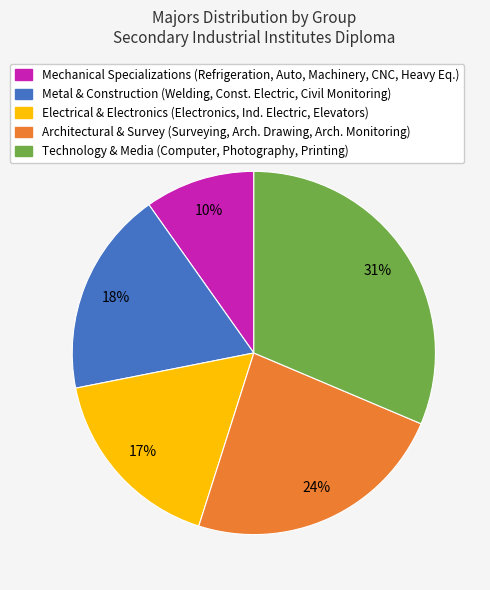

What percentage is the Electrical & Electronics (Electronics, Ind. Electric, Elevators) slice, to the nearest percent?

17%